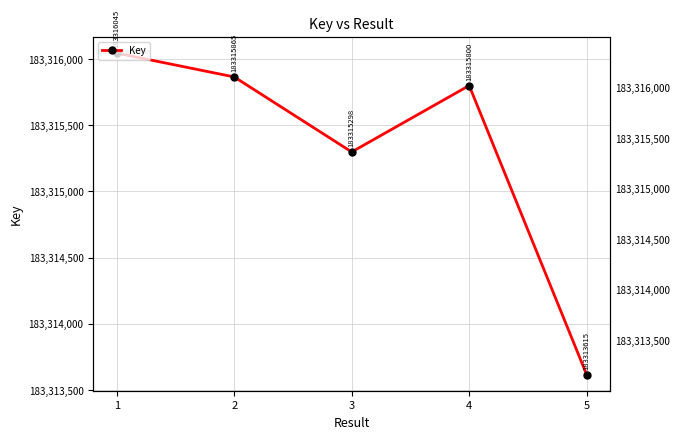

The value at 5 is 183313615. True or false?

True